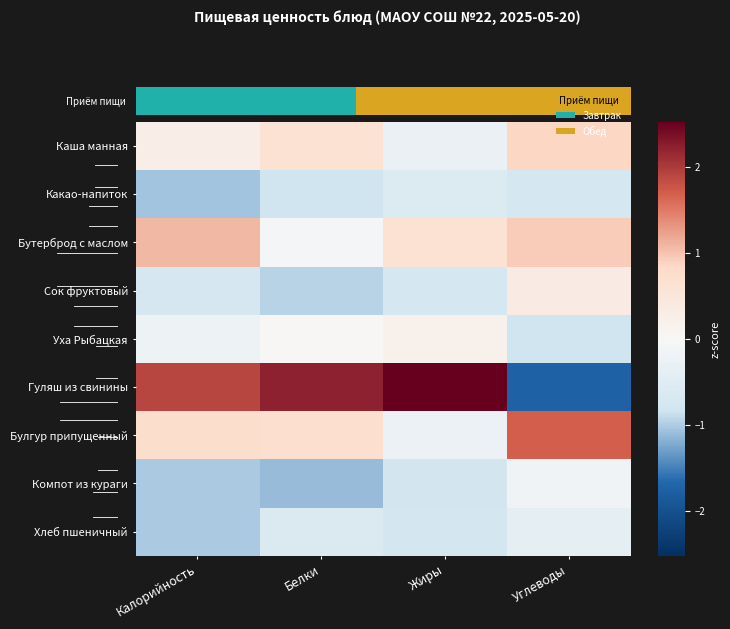

The value of Булгур припущенный at Углеводы is 2.3. True or false?

False